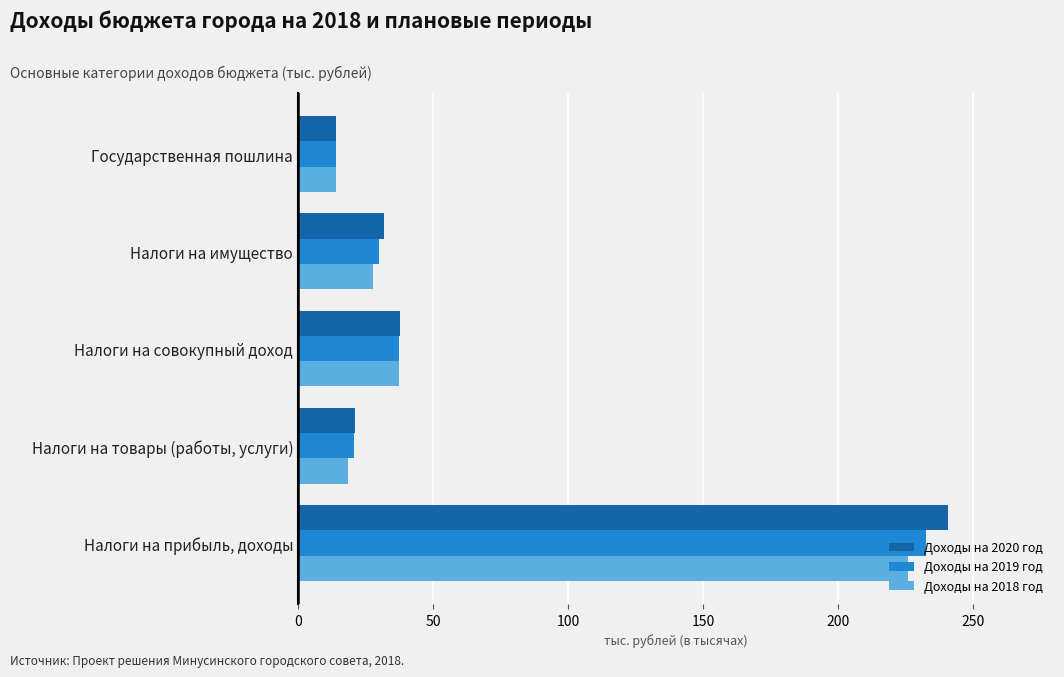

What are all the series names shown in the legend?

Доходы на 2020 год, Доходы на 2019 год, Доходы на 2018 год